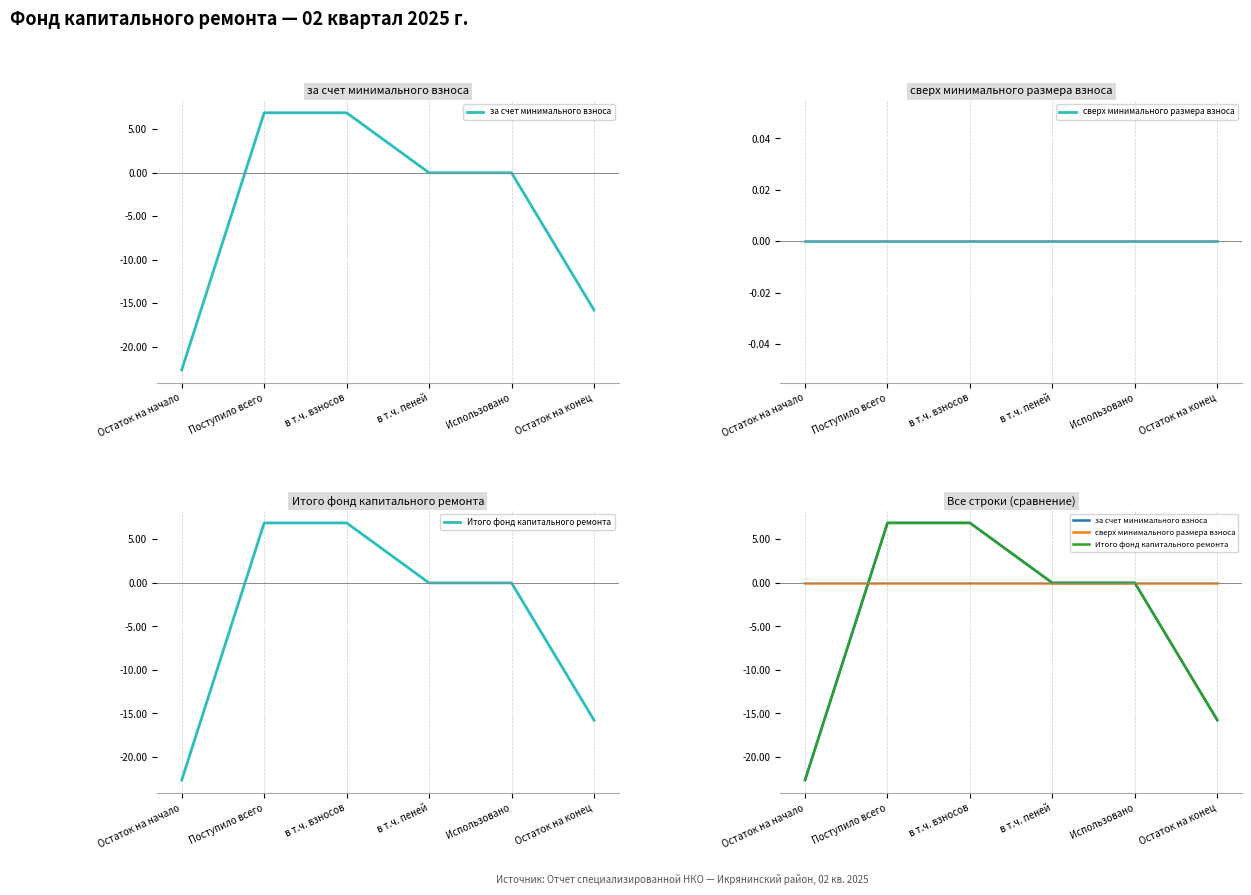

Which category has the highest value across all series?

Поступило всего